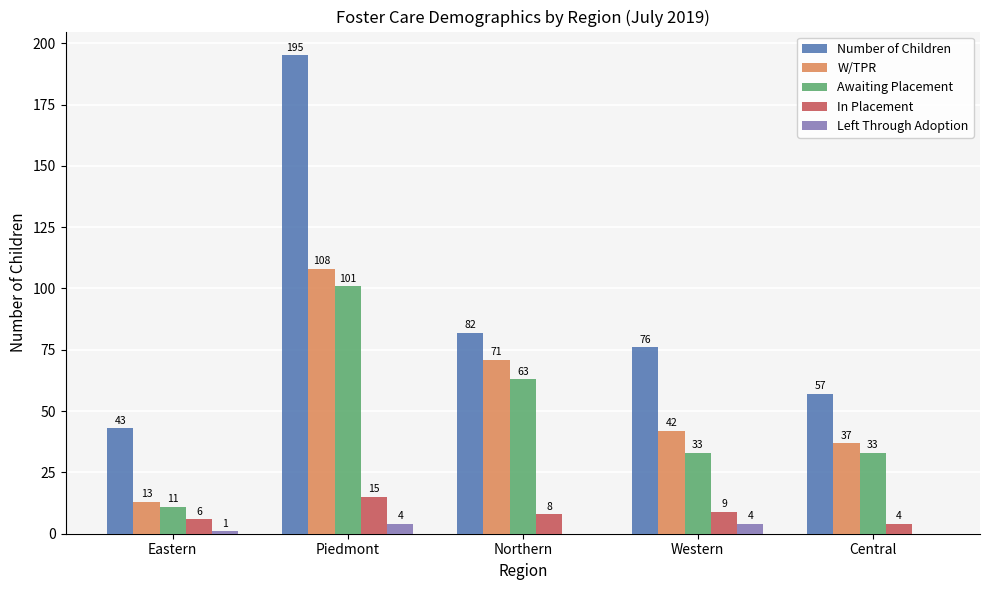

Which series has the widest spread of values?

Number of Children